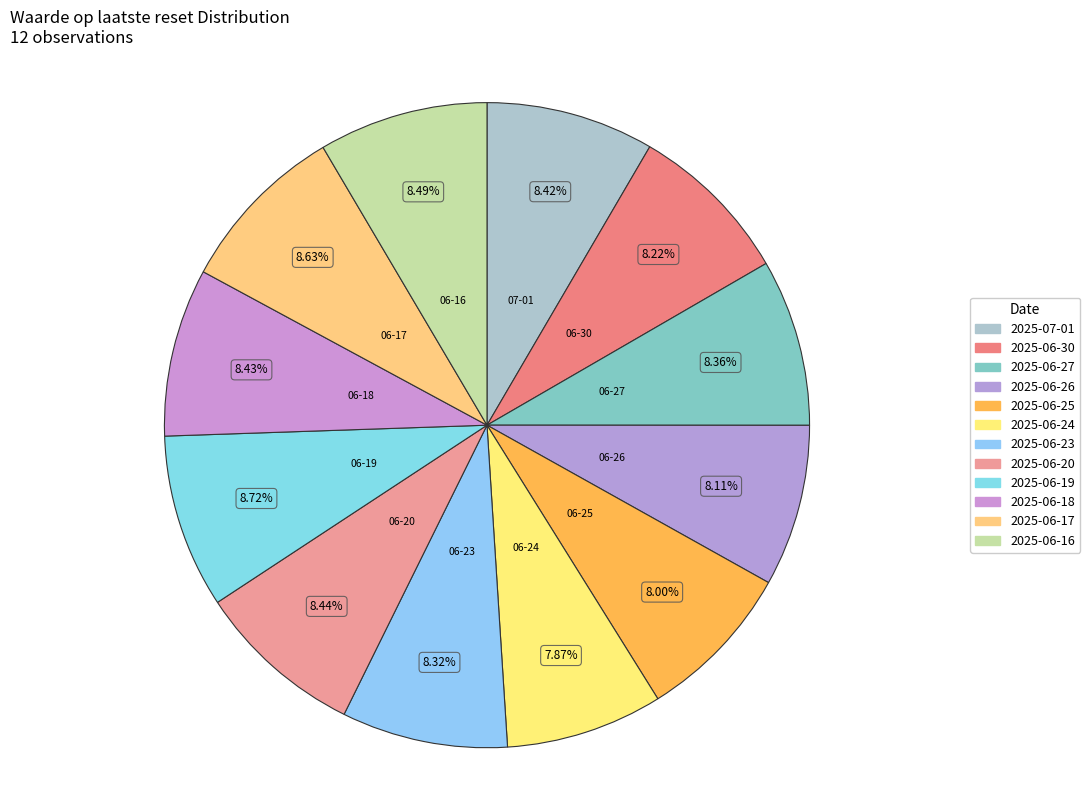

What percentage is NOT represented by 2025-06-30?

91.8%